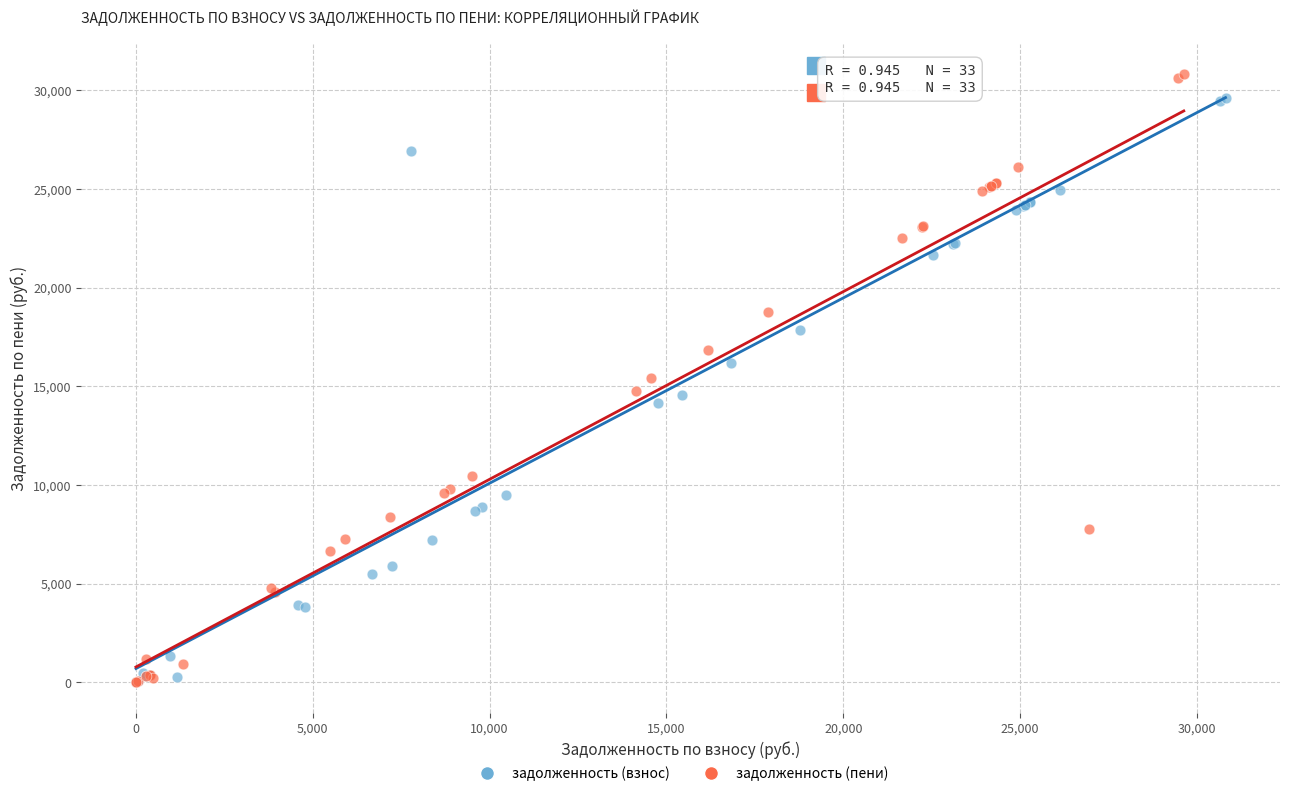

Which series has the widest spread of Y values?

задолженность (пени)